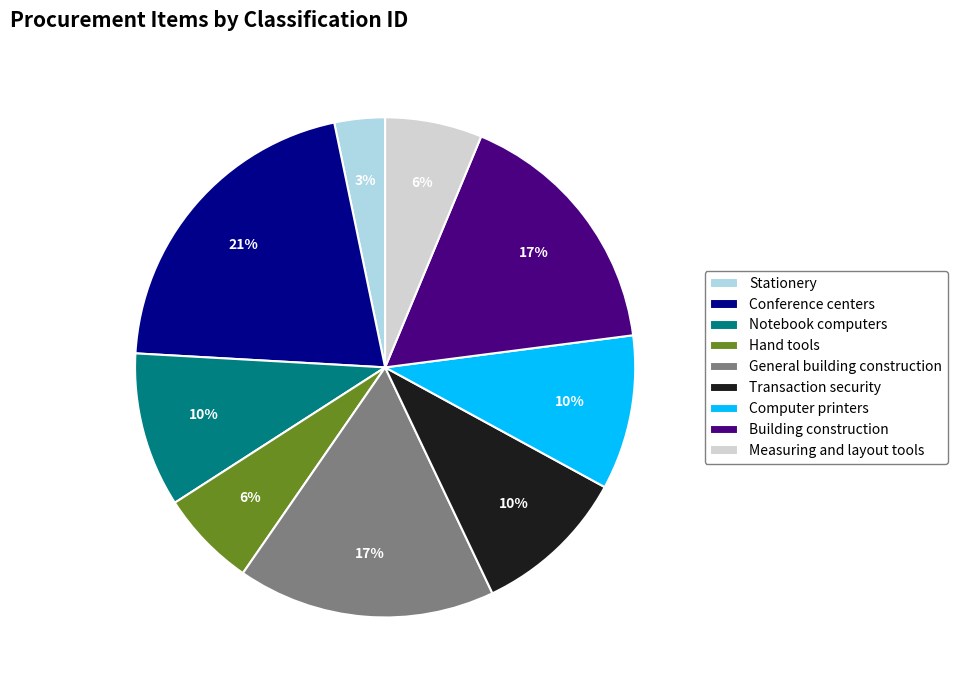

To the nearest percent, what percentage of the pie is Notebook computers?

10%